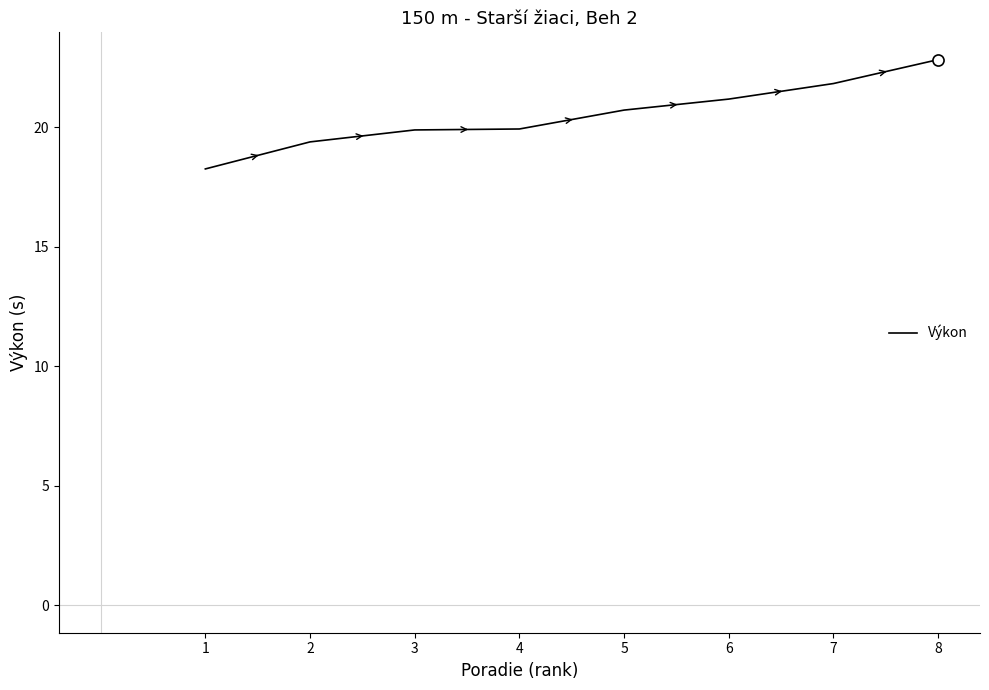

True or false: there are more than 2 points higher than both neighbors.

False